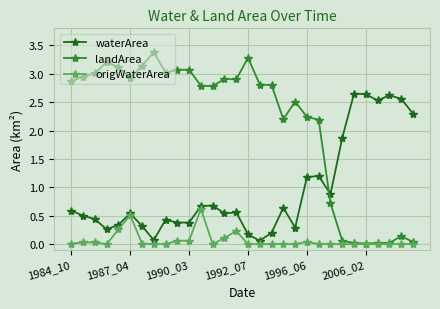

Which series has the widest spread of values?

landArea